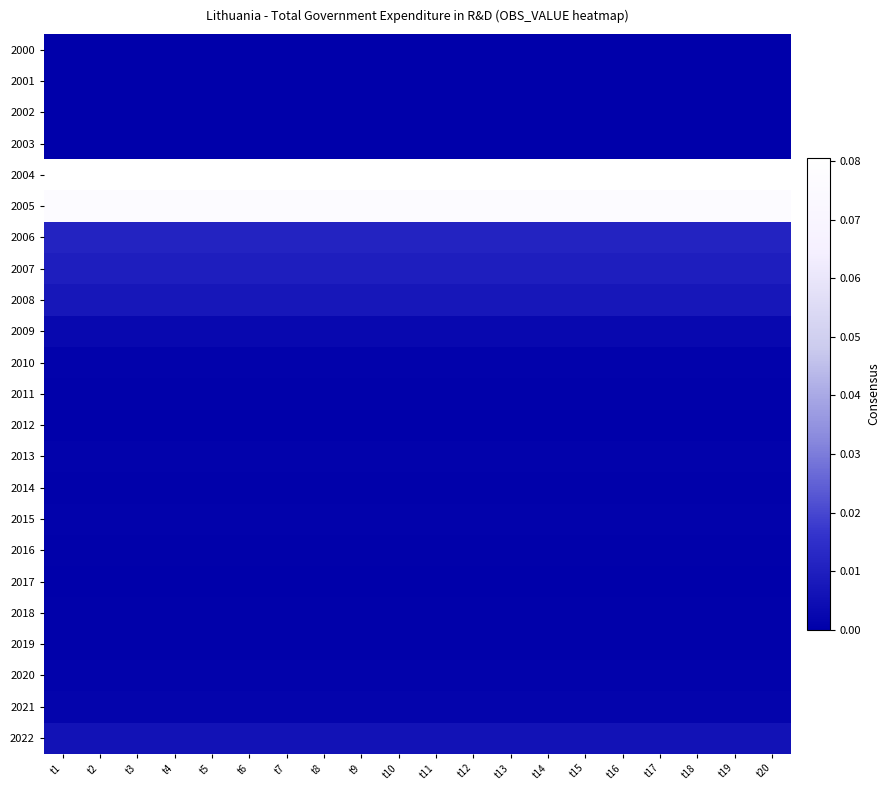

Which has a higher value, t11 or t7?

t11